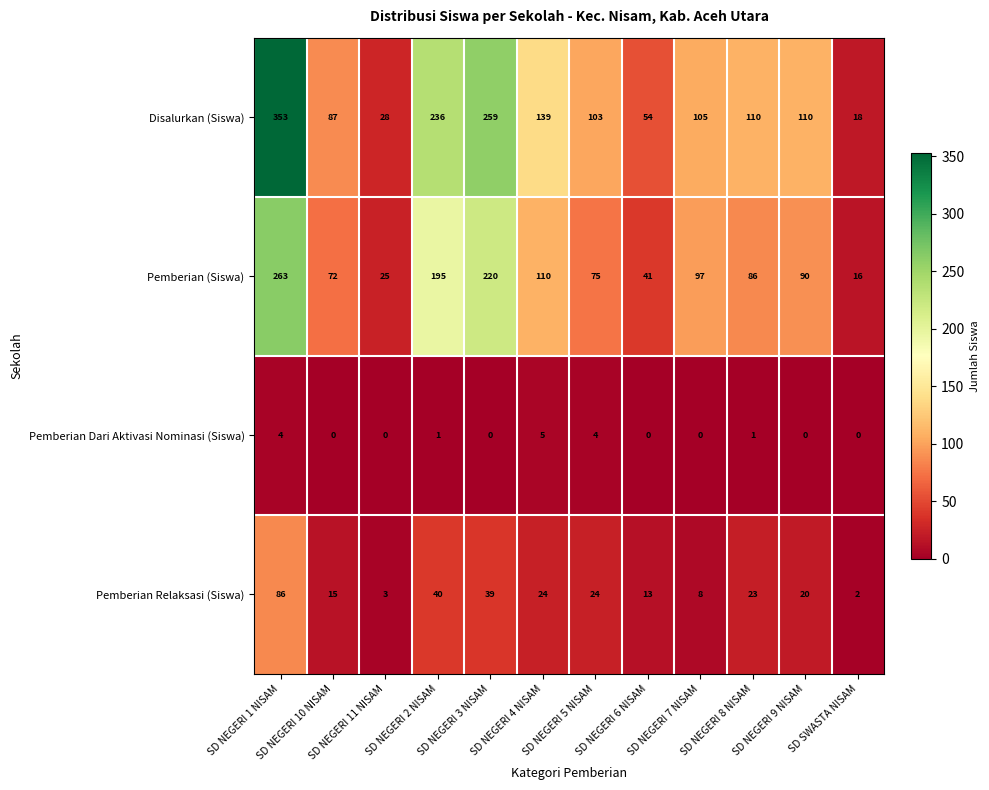

How many values in the Pemberian Dari Aktivasi Nominasi (Siswa) series exceed 0?

5